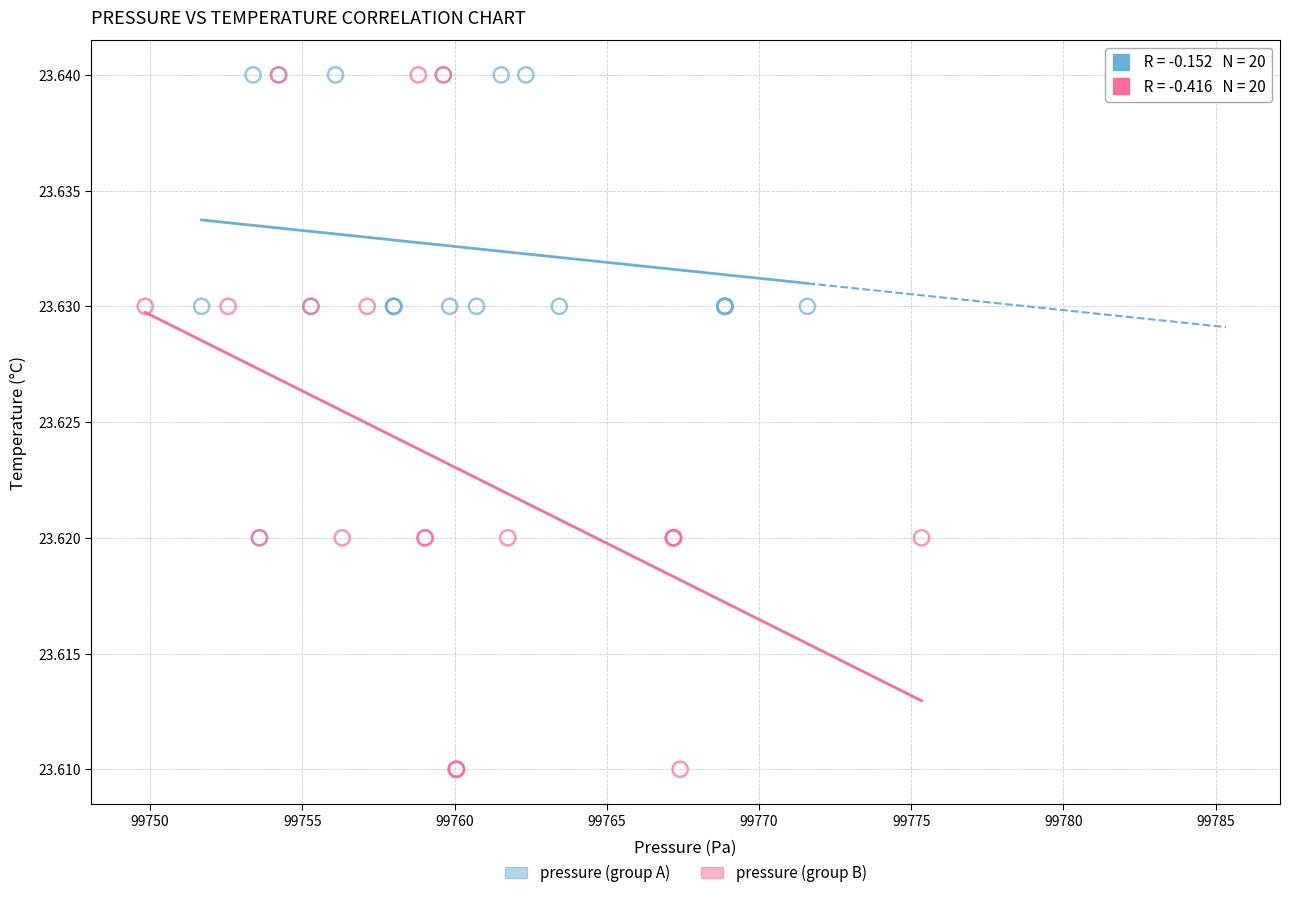

Which series has the widest spread of Y values?

pressure (group B)